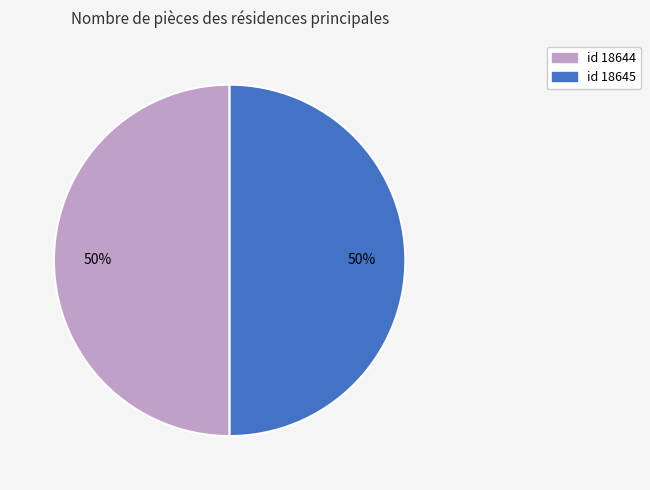

What percentage is the id 18644 slice, to the nearest percent?

50%